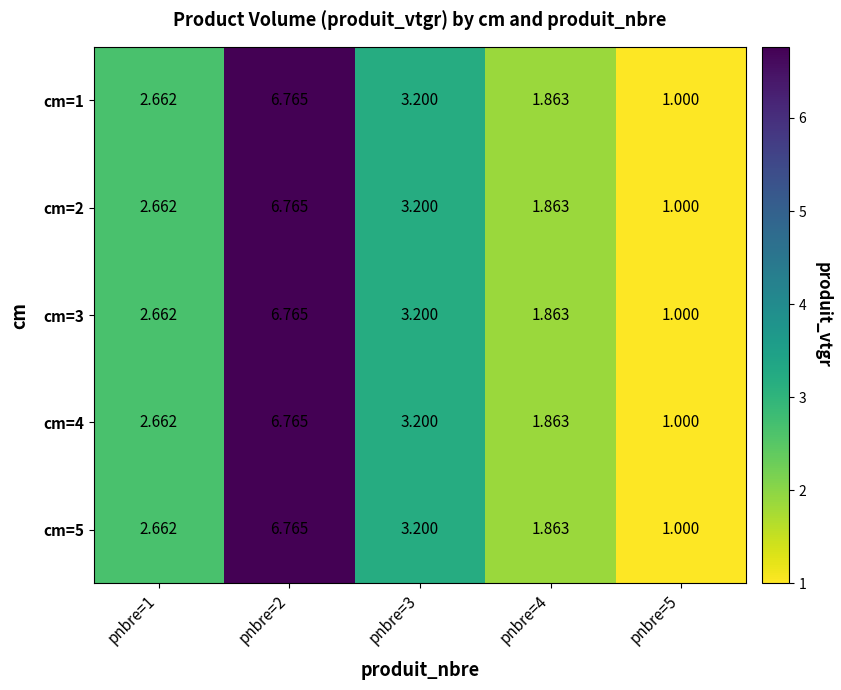

At which category does the chart reach its peak across all series?

pnbre=2